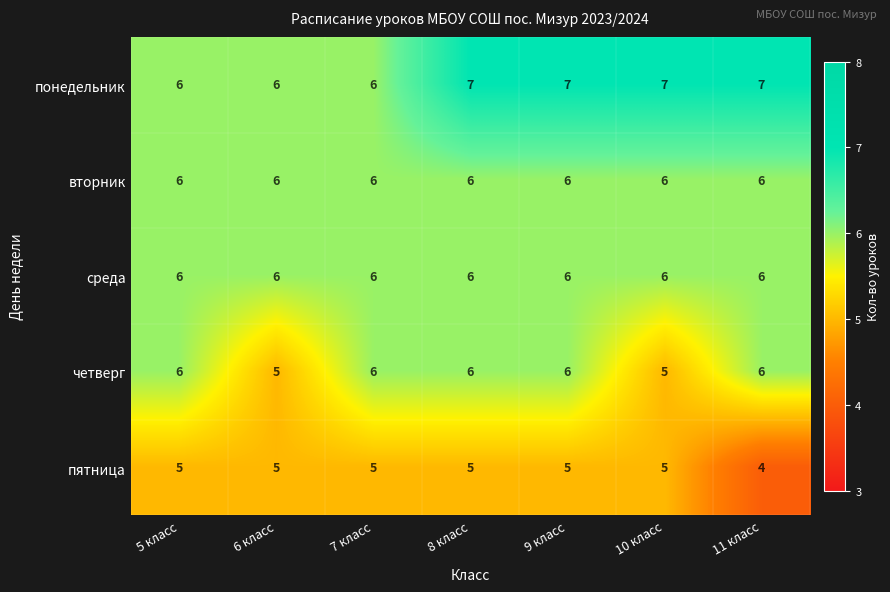

What is the approximate value of пятница at 10 класс?

5